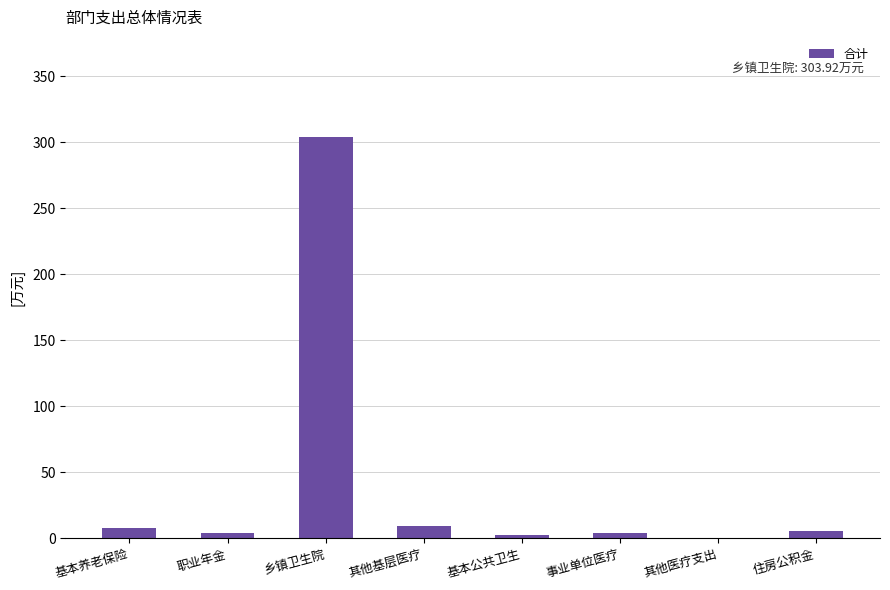

Where is the data nearest to the value 152?

其他基层医疗